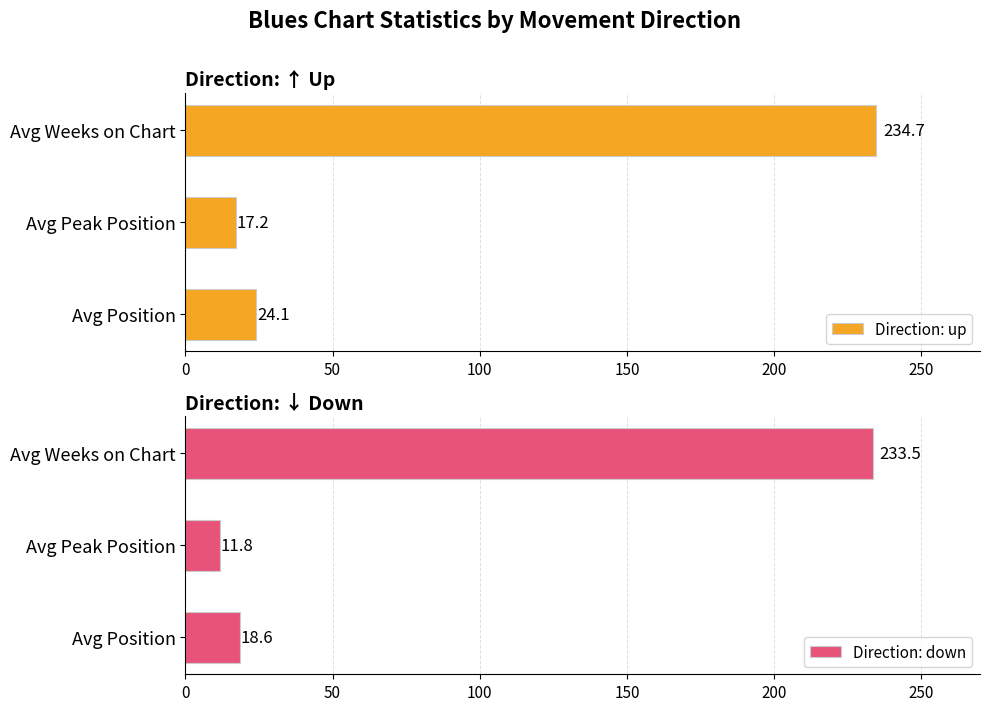

How many values in the Direction: down series are below 18?

1